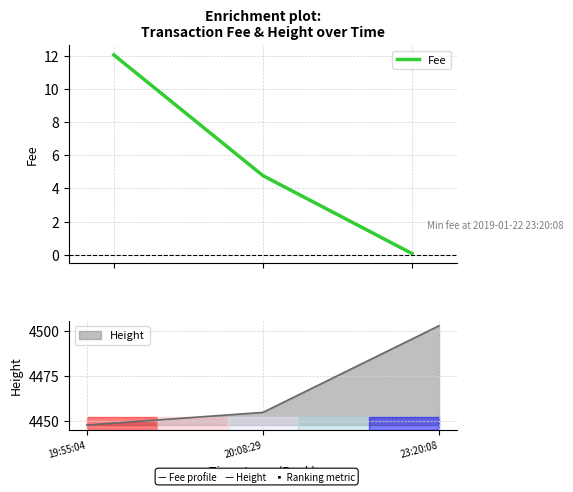

Is this an area chart (filled region under the line)?

No